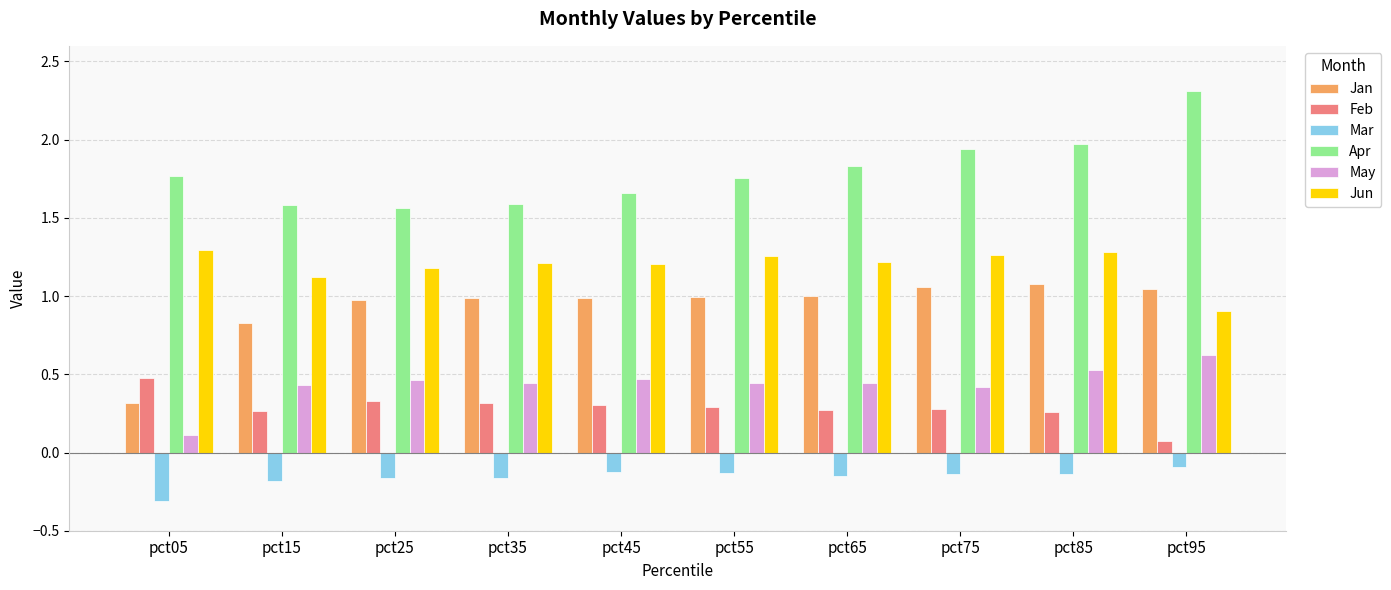

The Feb series shows 0.3 at pct85. True or false?

True